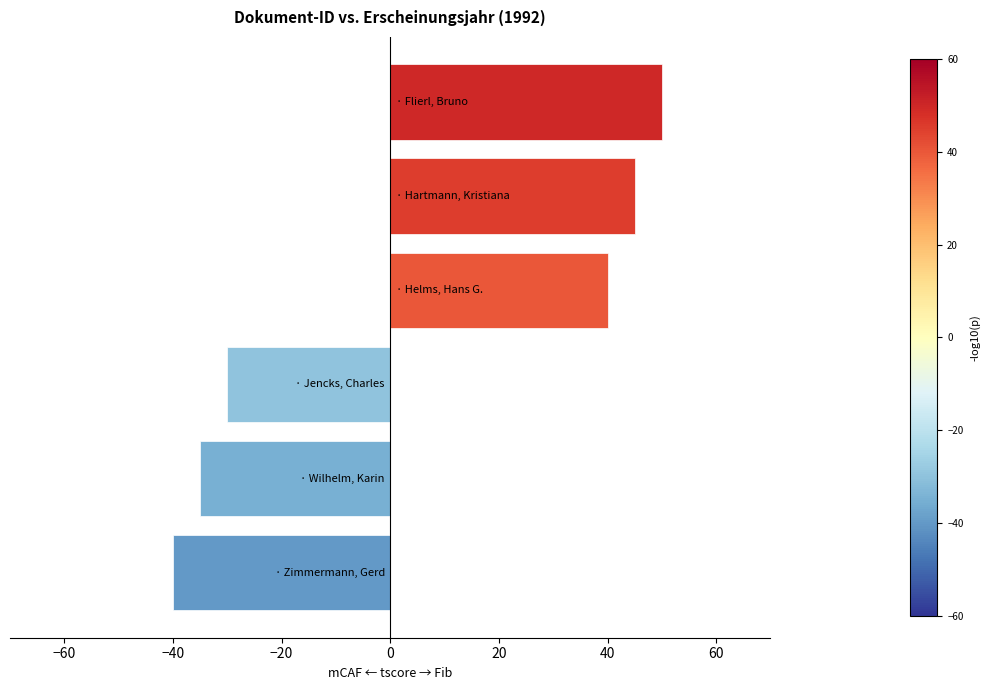

What is the difference between the second highest and second lowest values?

80